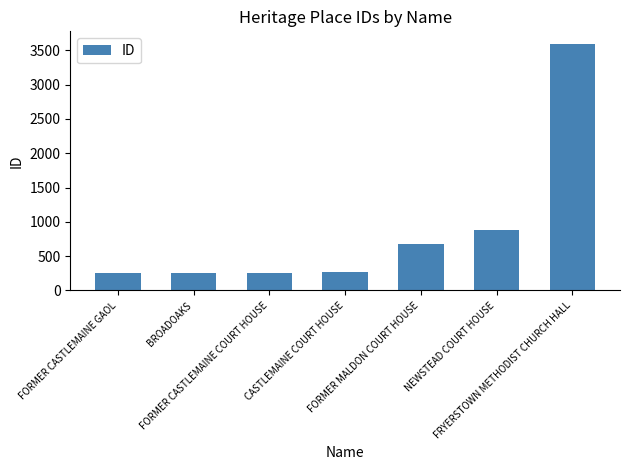

What is the label of the 1st bar from the left?

FORMER CASTLEMAINE GAOL